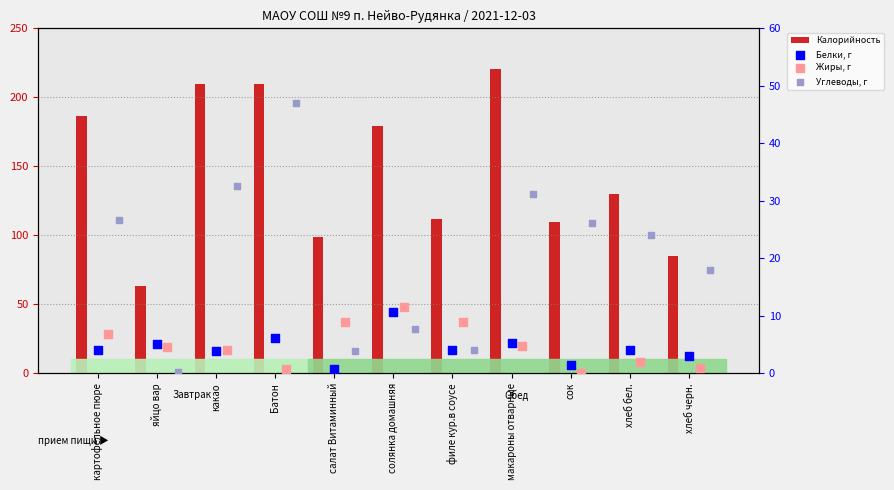

Which series contains the highest Y value?

Калорийность